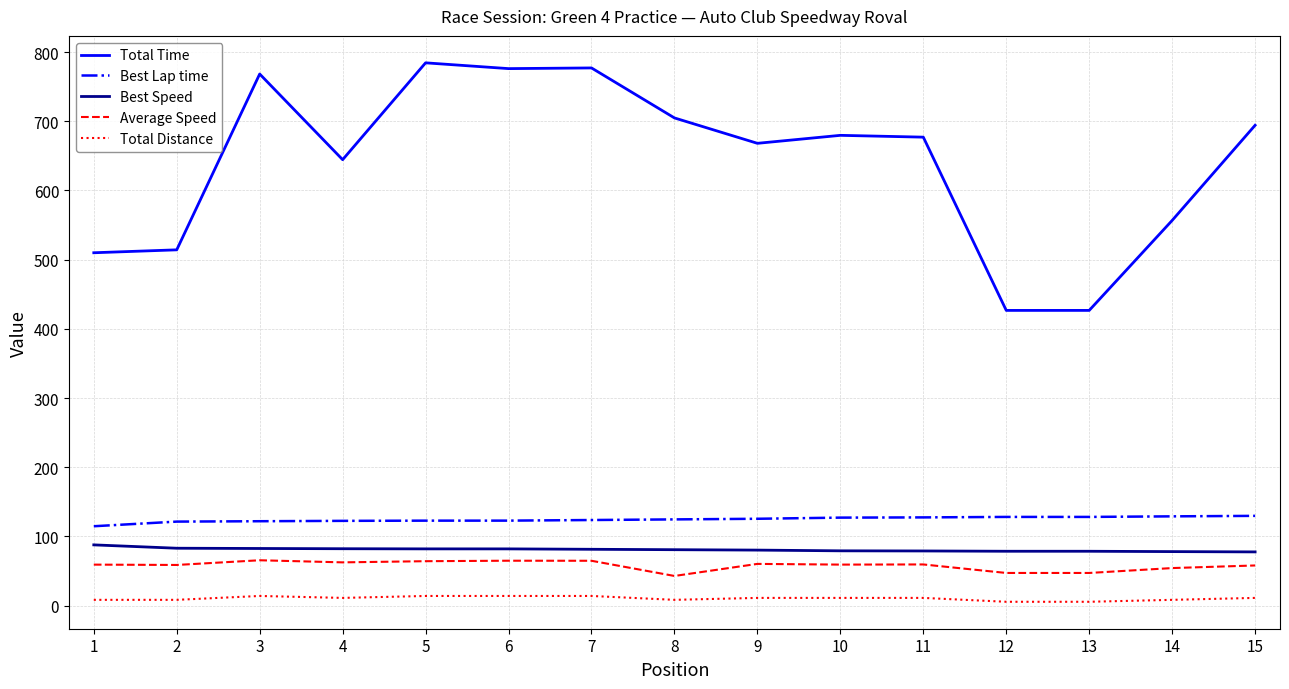

What is the difference between the Total Time values at 7 and 14?

220.4